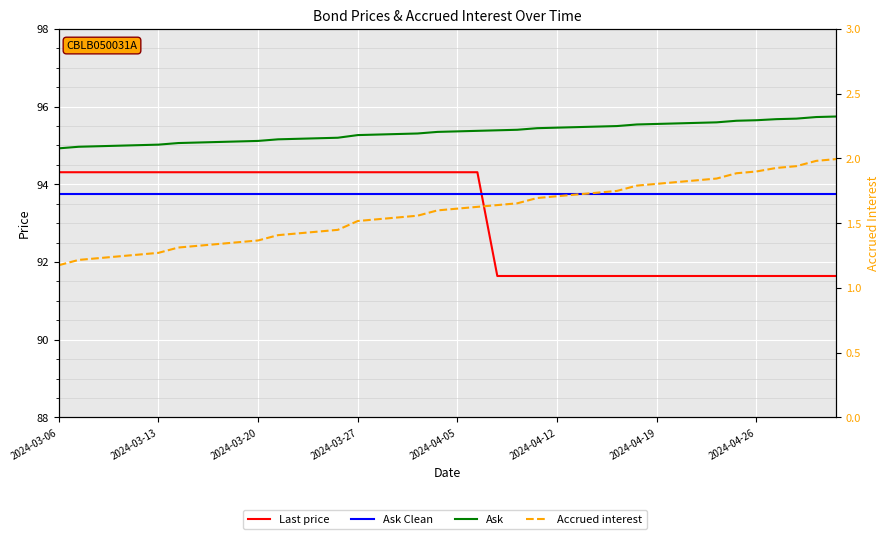

At how many categories does at least one series exceed 10?

40